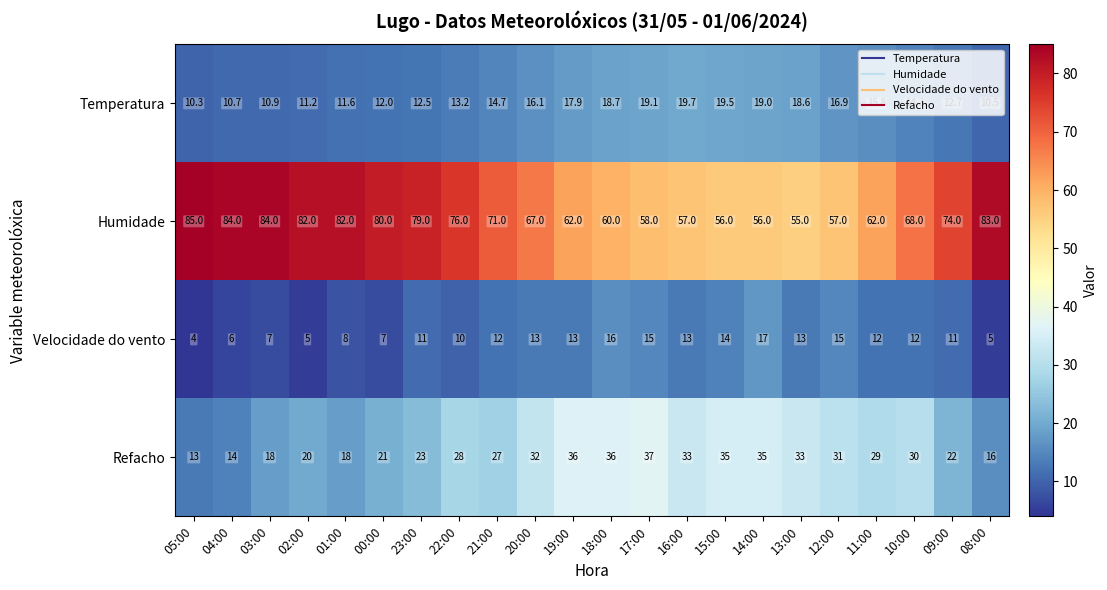

What is the total value across all series at 11:00?

118.8